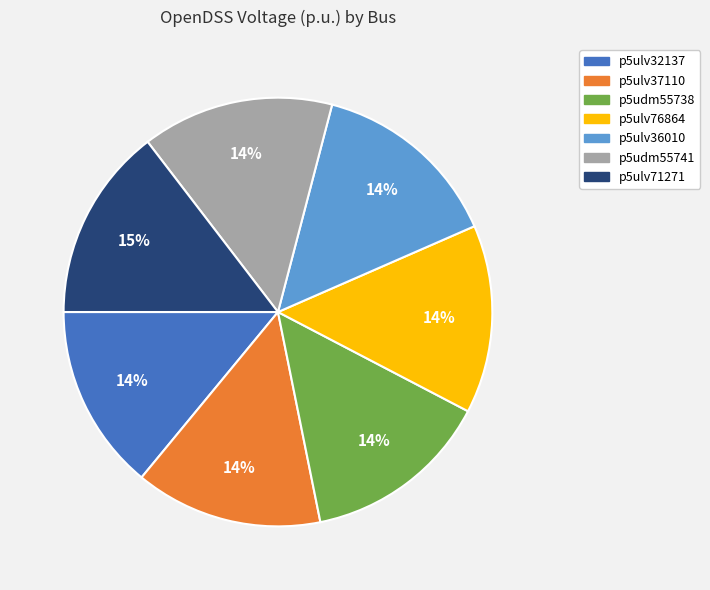

Is it true that p5udm55738 is 3% of the pie?

False